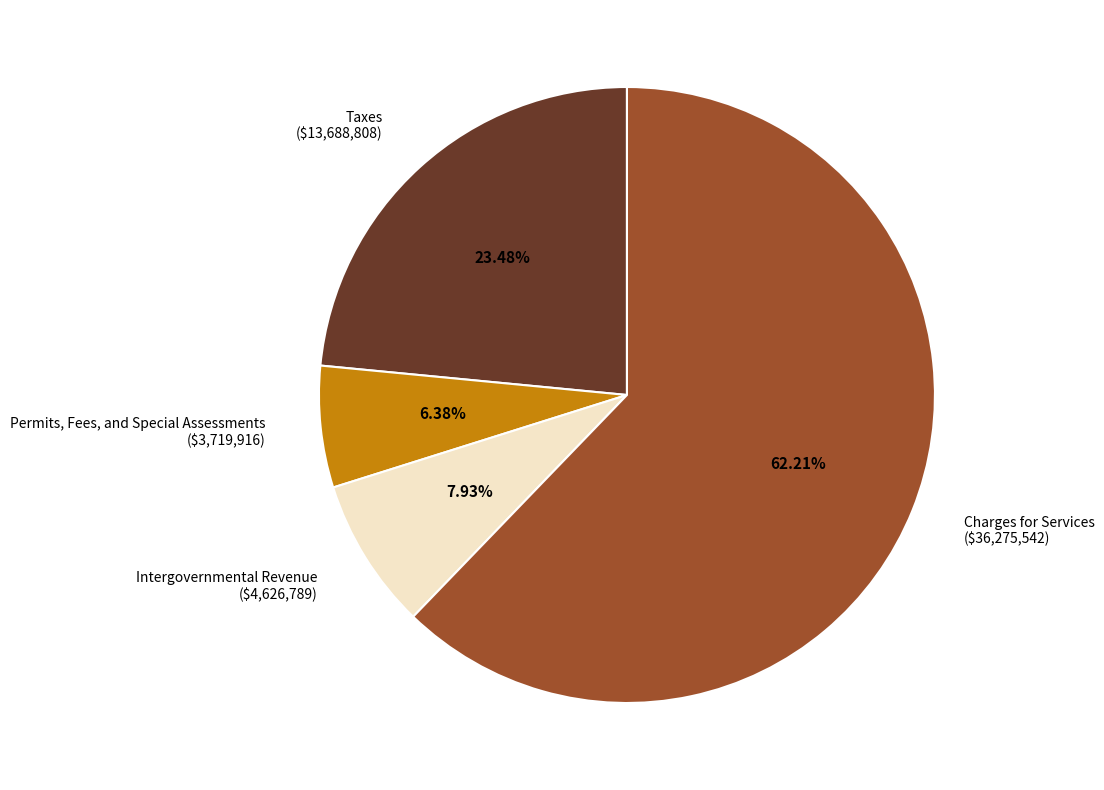

Does Taxes ($13,688,808) represent more than half of the total?

No